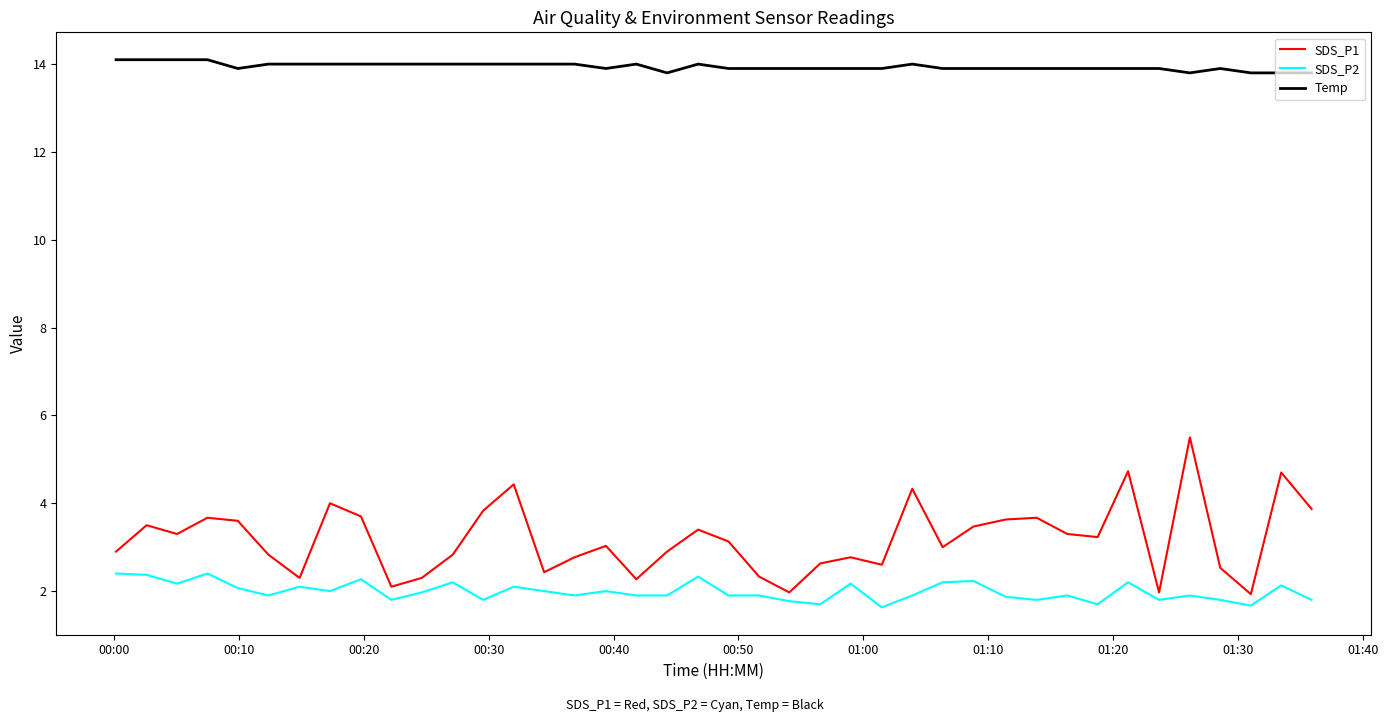

True or false: SDS_P1 and Temp cross at least once.

False